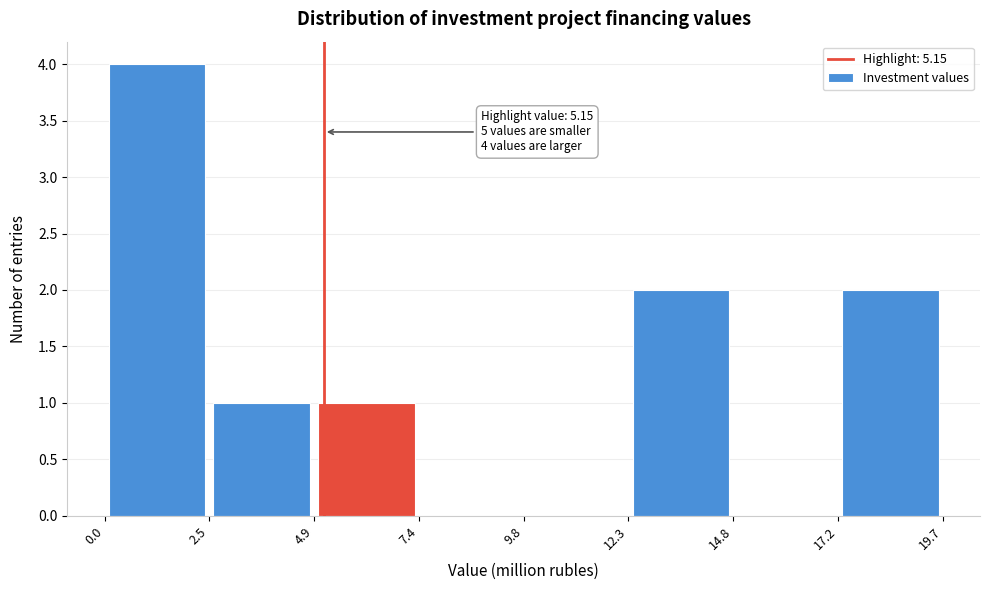

Which range on the x-axis has the tallest bar?

0.0 to 2.5